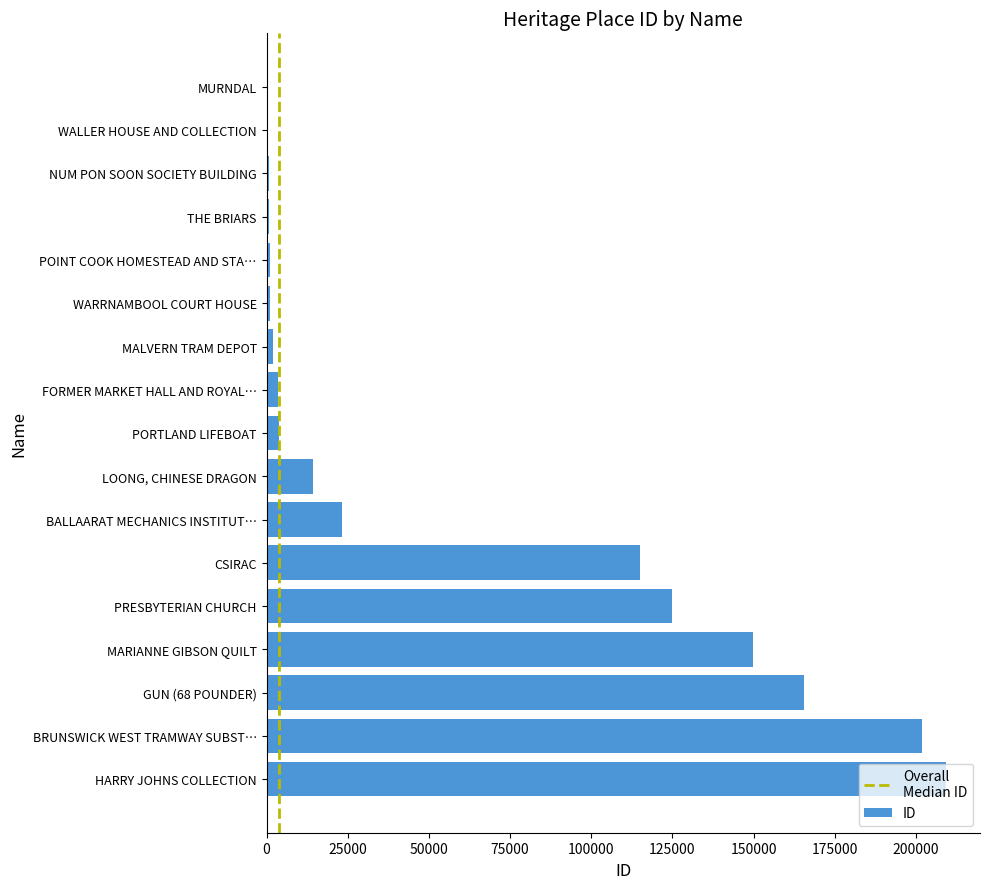

True or false: the data shows 171374 at PRESBYTERIAN CHURCH.

False